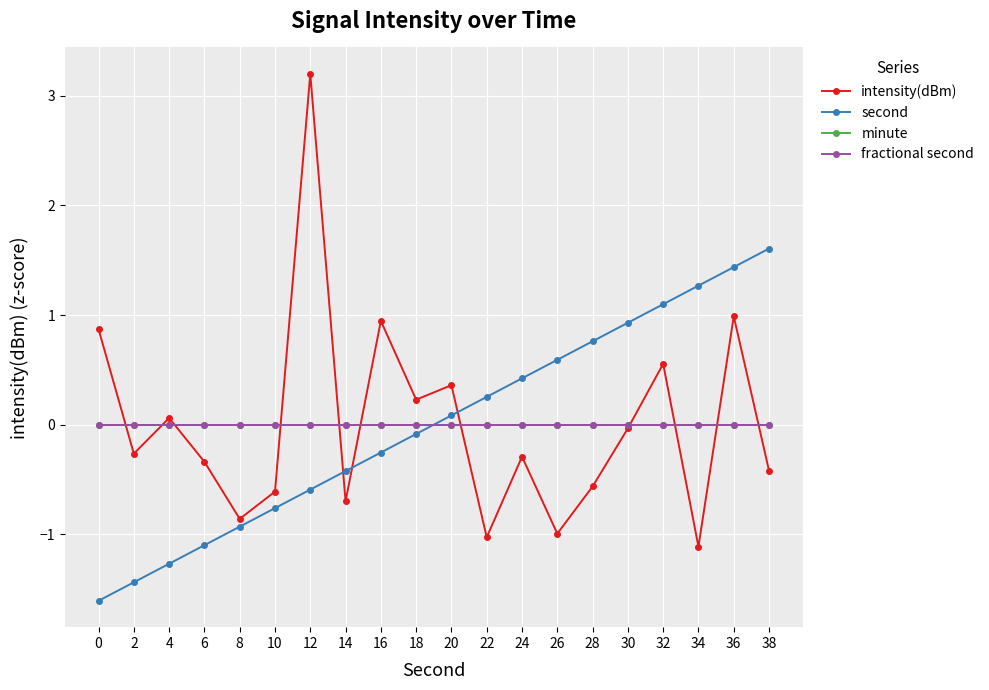

At which category is the sum across all series the highest?

12